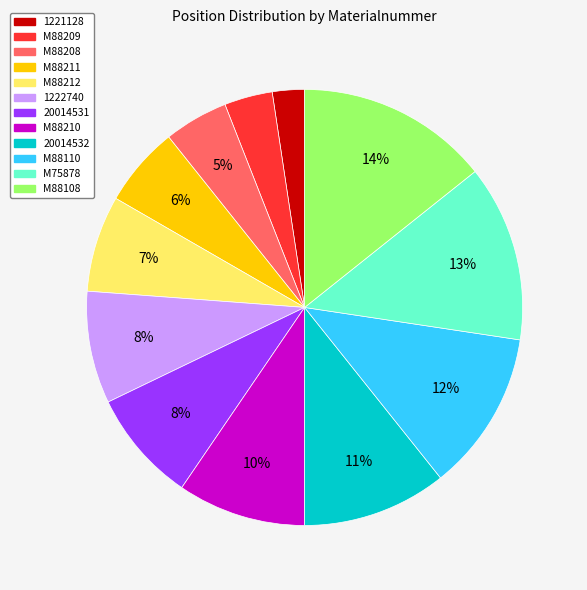

To the nearest percent, what percentage of the pie is M88212?

7%